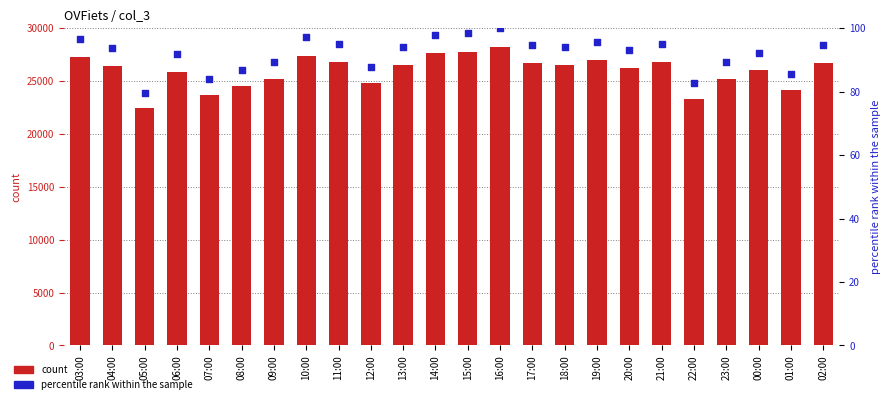

At how many categories does at least one series exceed 23272?

23